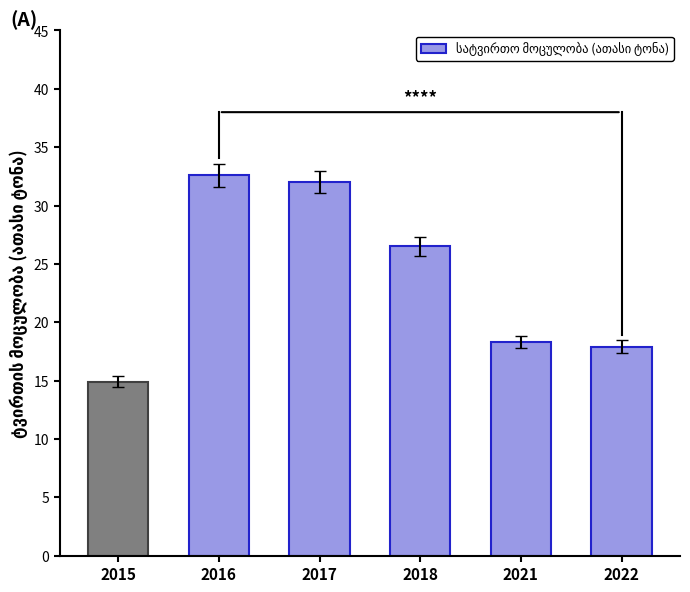

How many data points are less than 26?

3